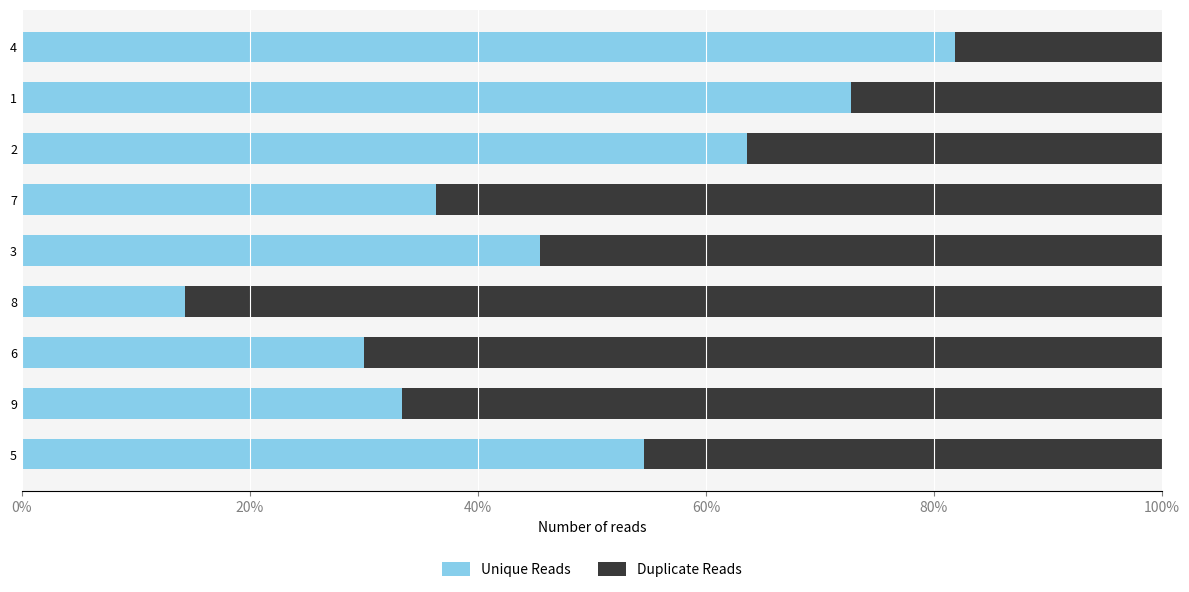

Reading right to left, what are all the values shown in this chart?

Unique Reads: 0.8	0.7	0.6	0.4	0.5	0.1	0.3	0.3	0.5
Duplicate Reads: 0.2	0.3	0.4	0.6	0.5	0.9	0.7	0.7	0.5